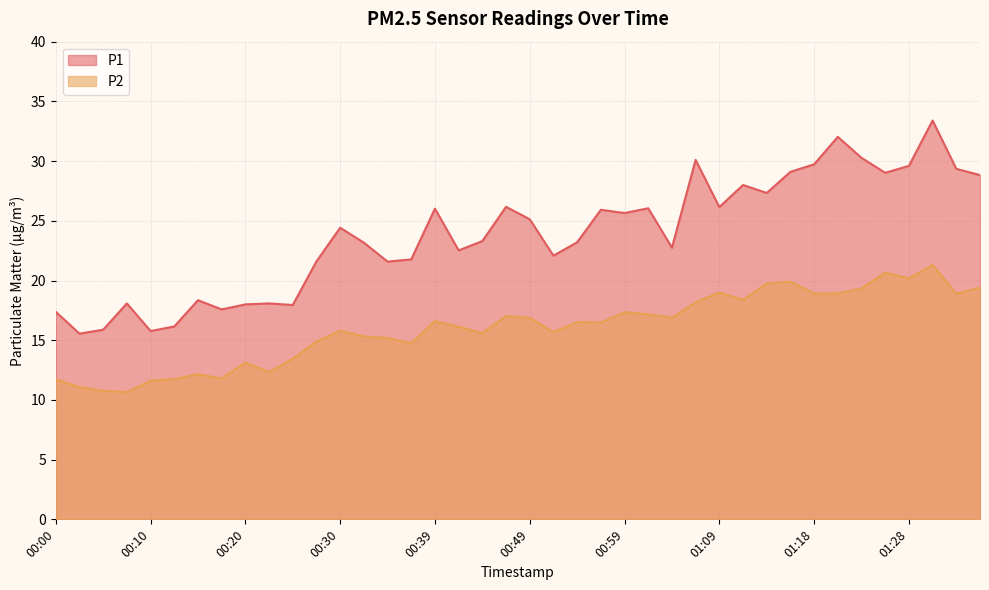

Between 01:01 and 00:54, which is larger?

01:01